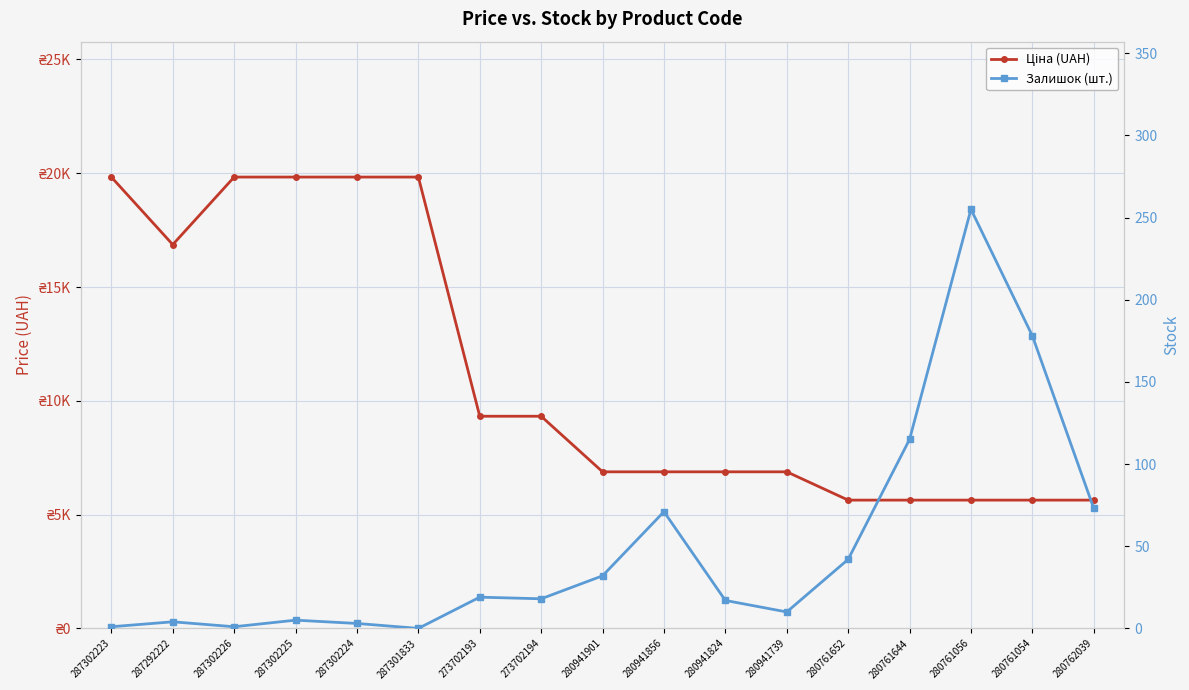

At which category is the sum across all series the highest?

287302225